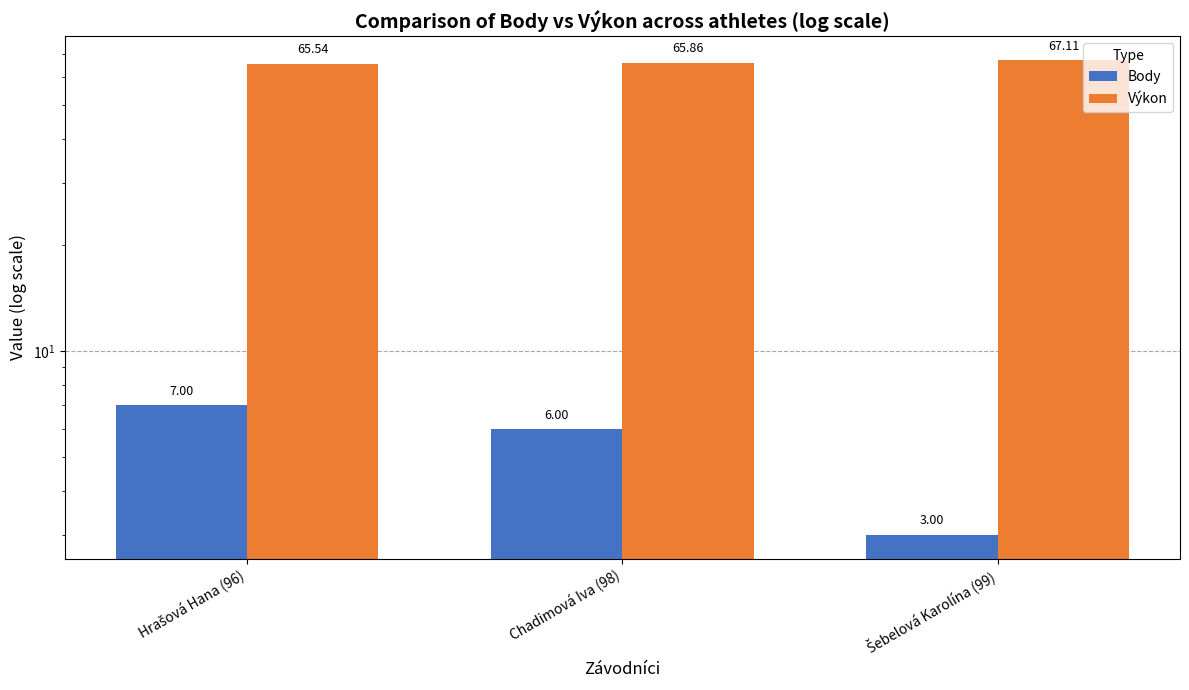

The Výkon series shows 65.5 at Hrašová Hana (96). True or false?

True